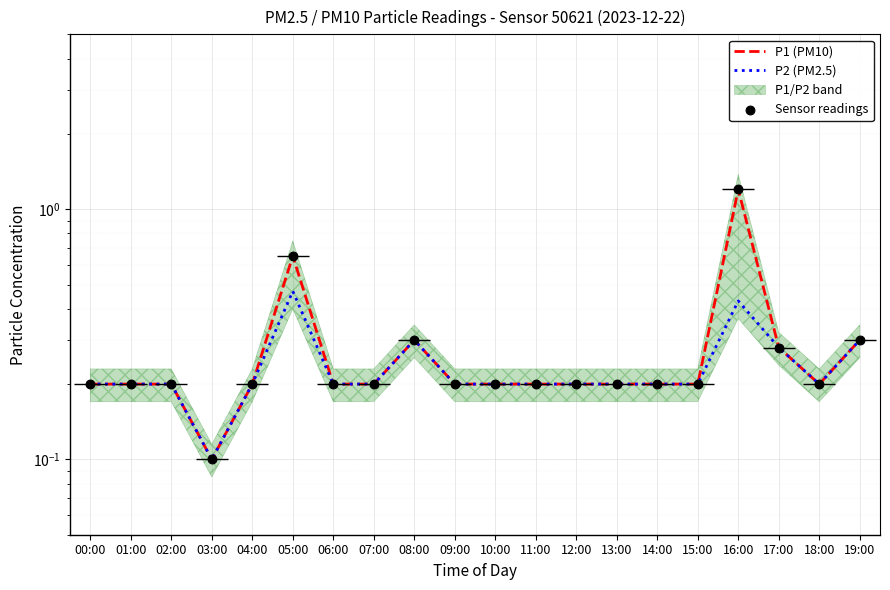

Is the value of Sensor readings at 19:00 greater than the value of P2 (PM2.5) at 11:00?

Yes